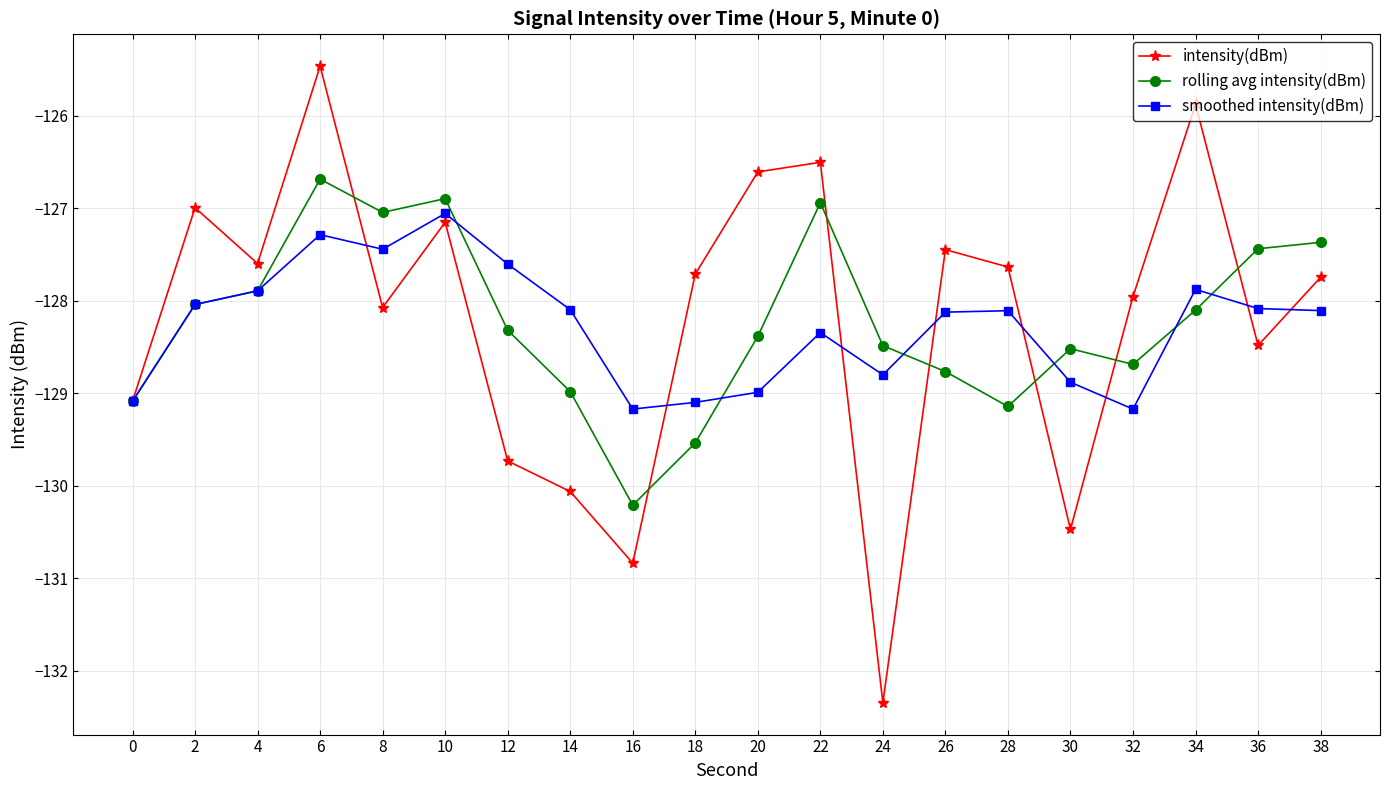

Where is the first local minimum for intensity(dBm)?

4